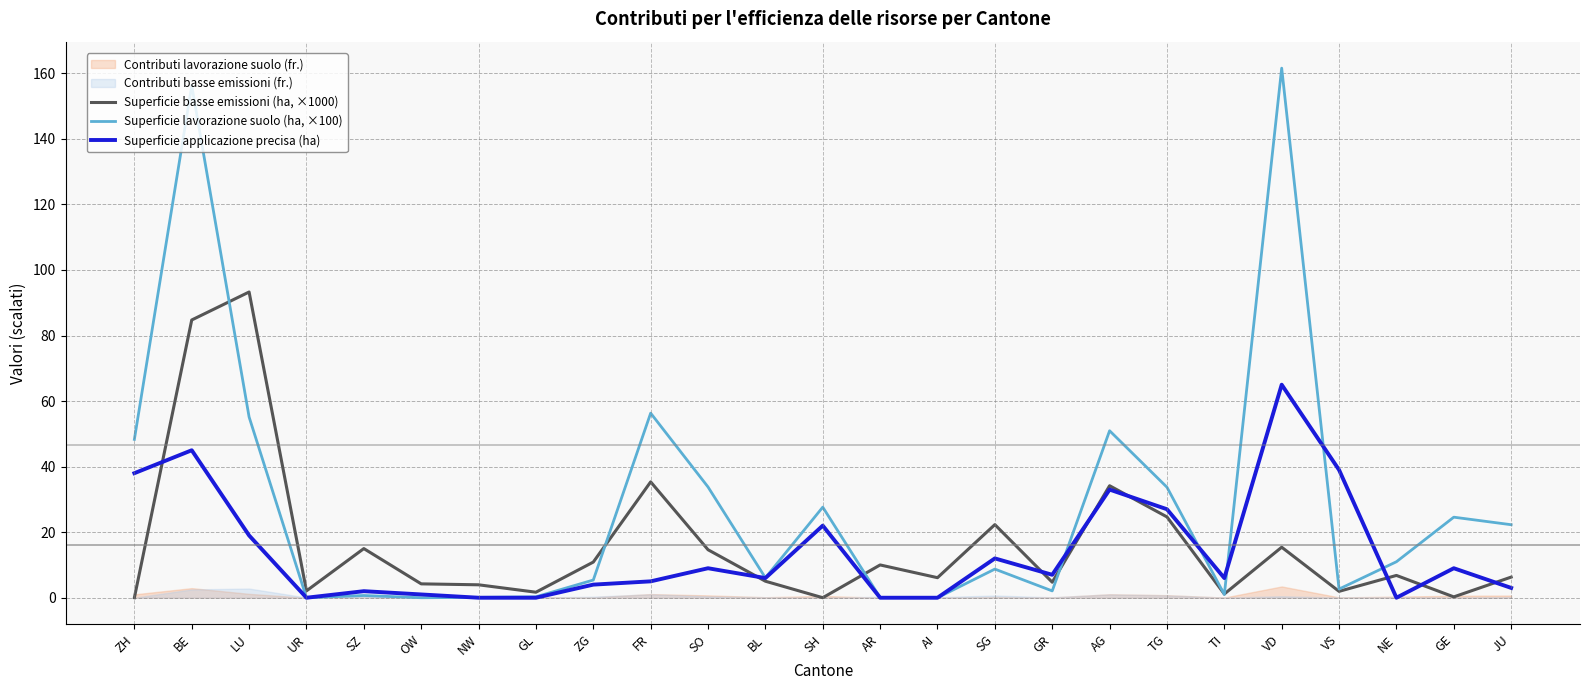

At which label is Superficie applicazione precisa (ha) closest to 32?

AG